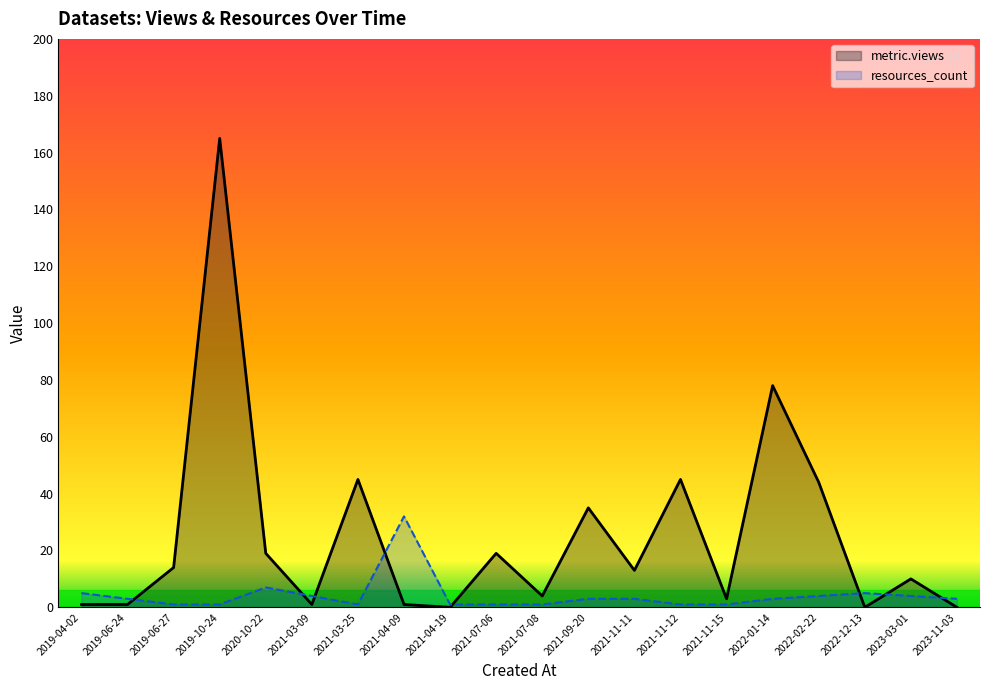

What is the label of the 6th point from the left?

2021-03-09